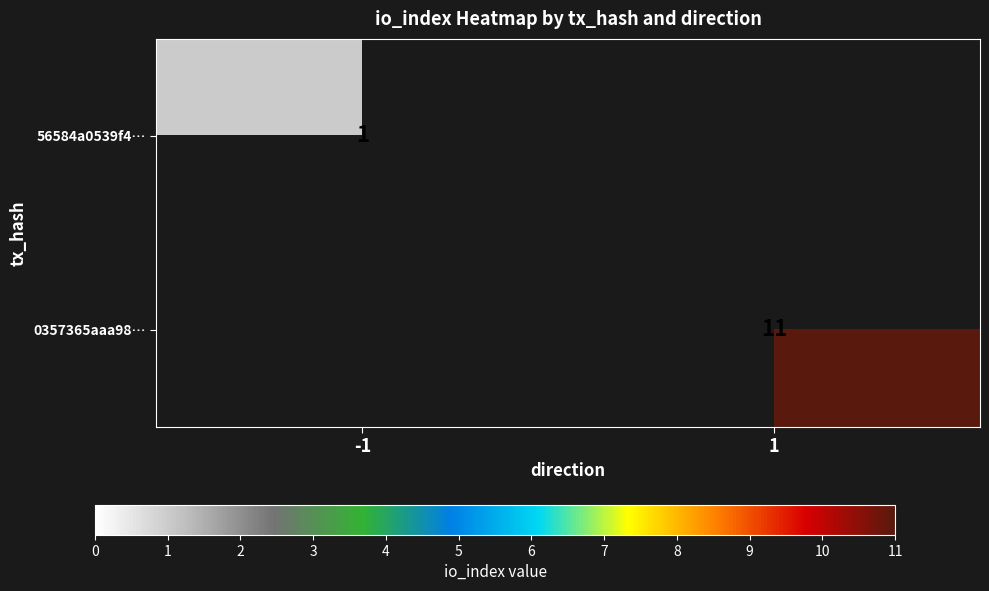

The value of 0357365aaa98… at 1 is 11. True or false?

True